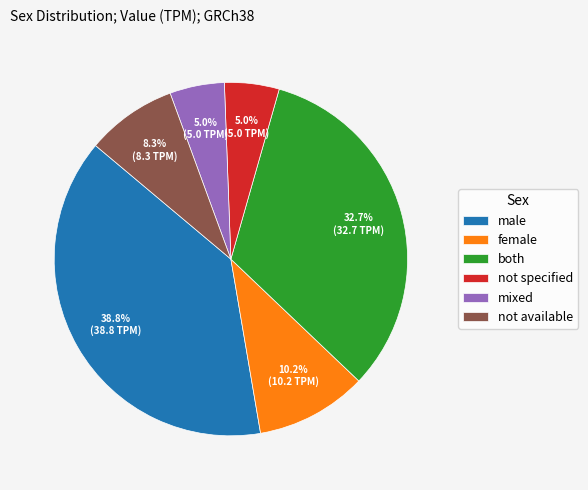

What is the total percentage of mixed and not available?

13.3%